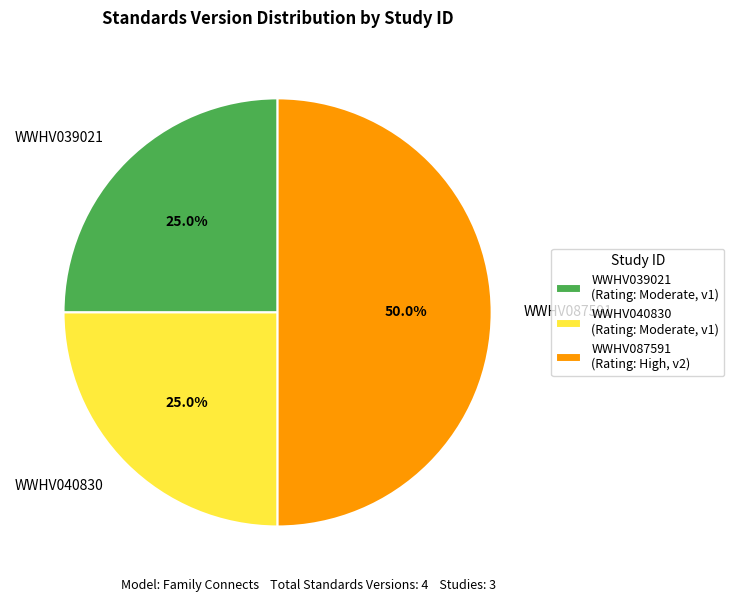

Combined, do WWHV039021 and WWHV087591 account for over 50%?

Yes